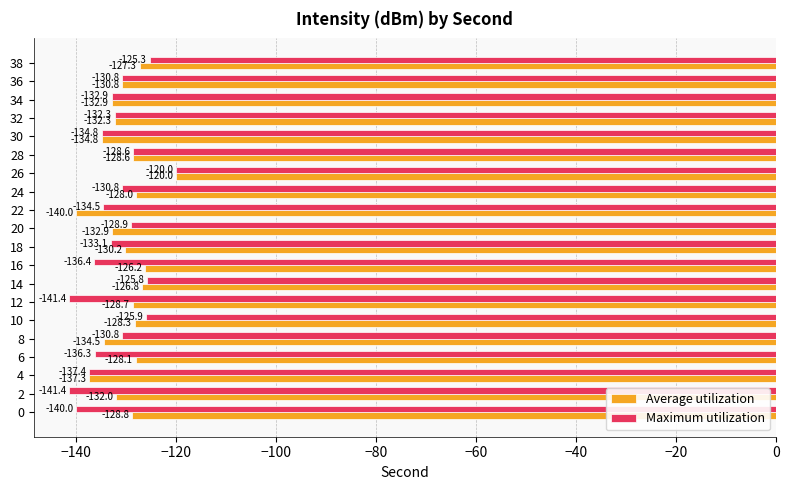

Which series has the largest total across all categories?

Average utilization